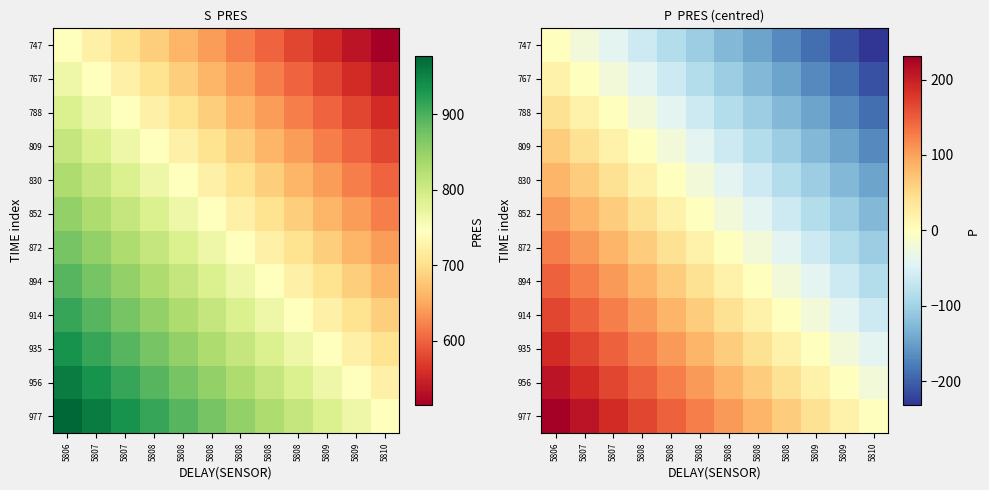

Which series has the widest spread of values?

747